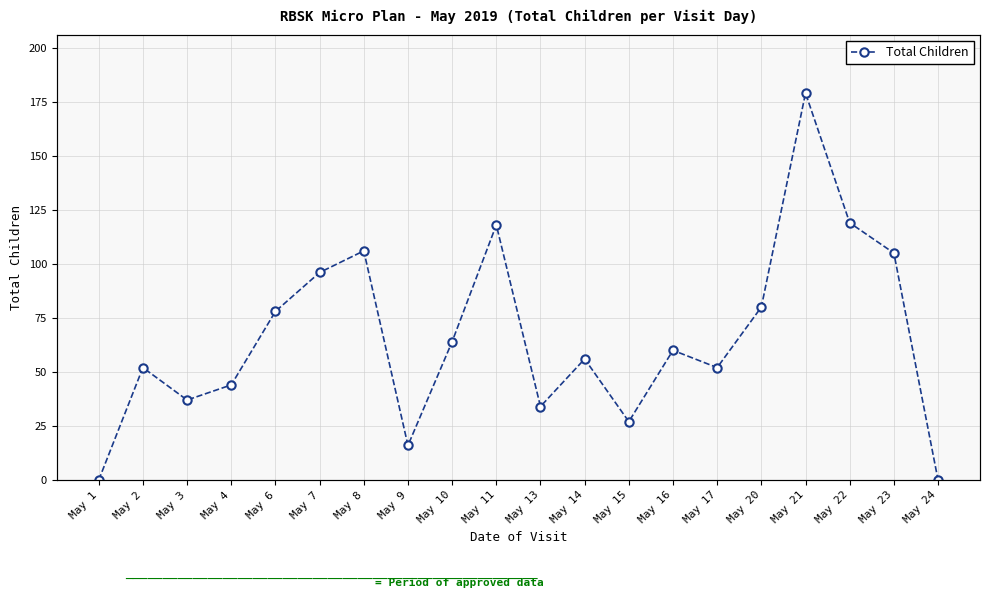

The value at May 3 is 37. True or false?

True